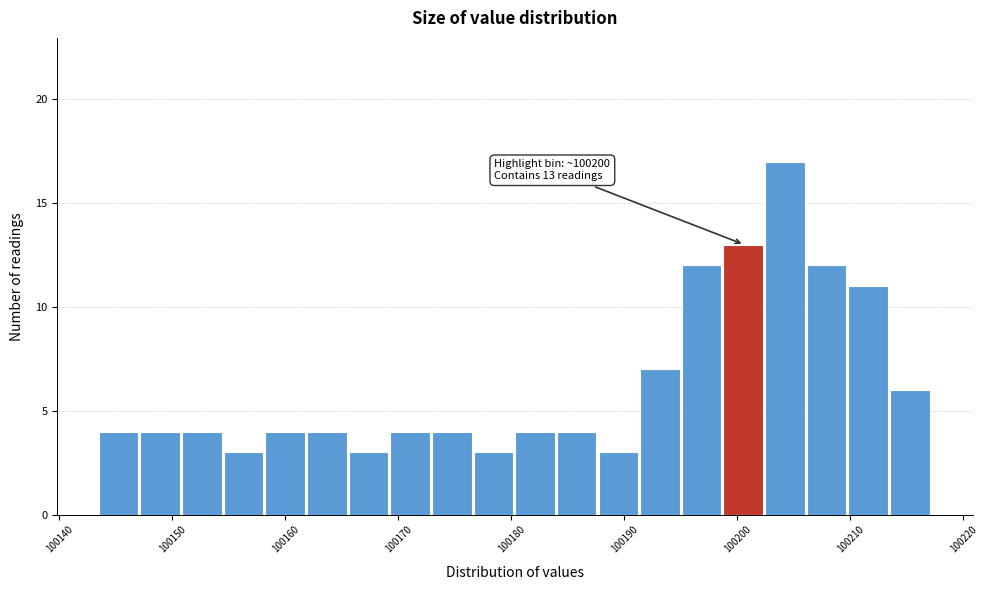

Around what value on the x-axis is the tallest bar? Give the approximate position of its centre, as read against the axis.

100204